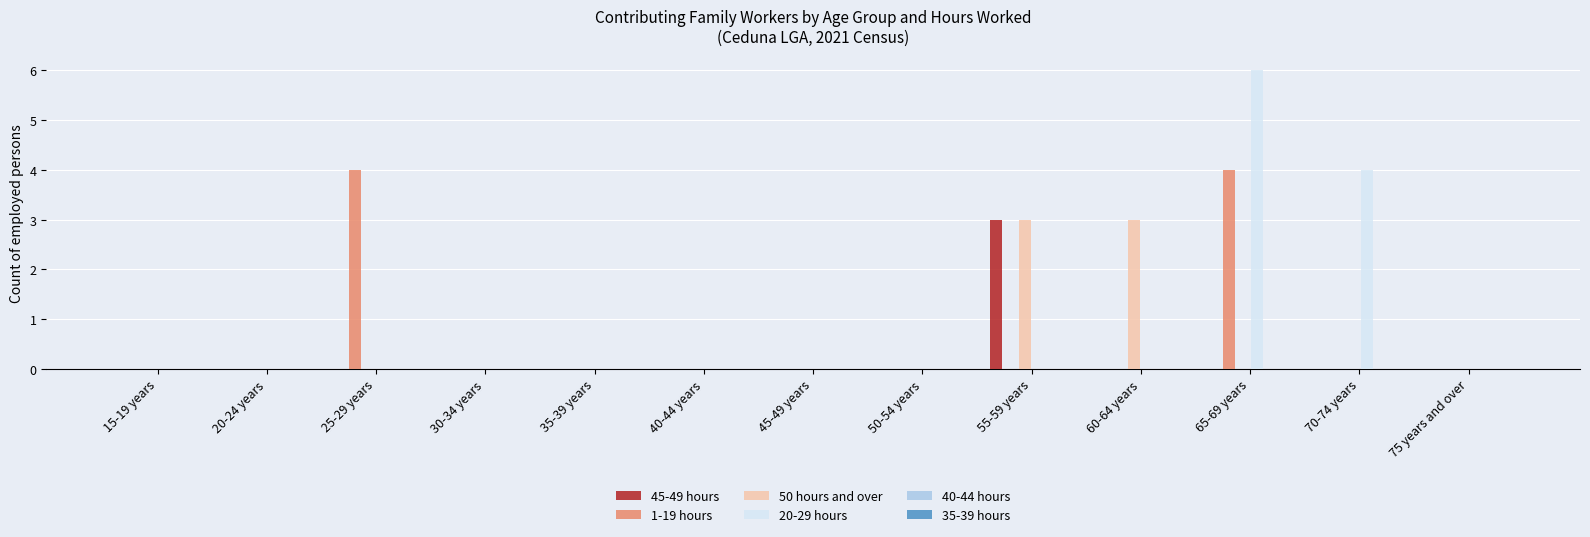

At which category does the chart reach its peak across all series?

65-69 years